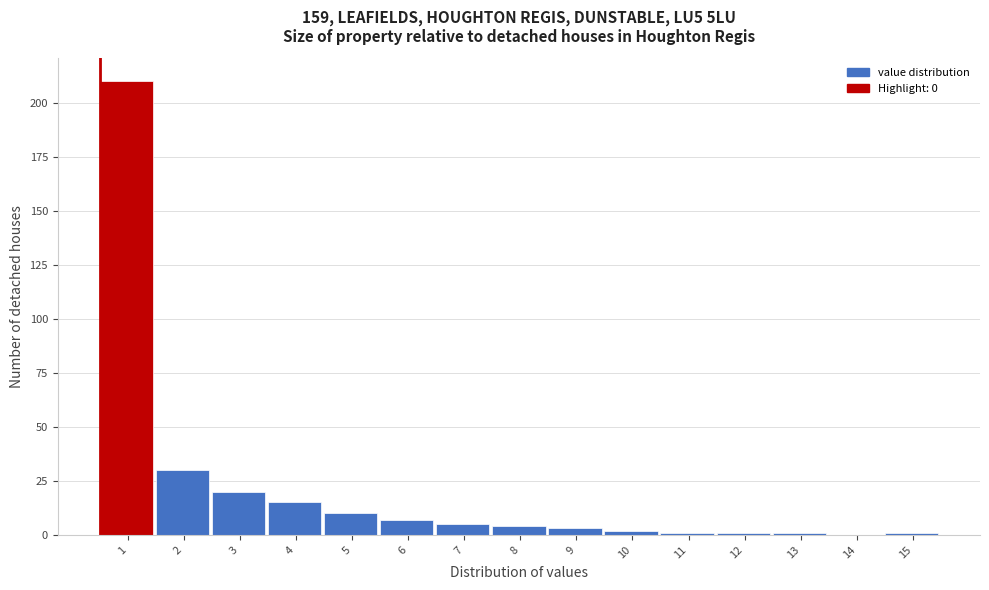

Reading left to right, transcribe all the data shown in this chart.

1=210	2=30	3=20	4=15	5=10	6=7	7=5	8=4	9=3	10=2	11=1	12=1	13=1	14=0	15=1